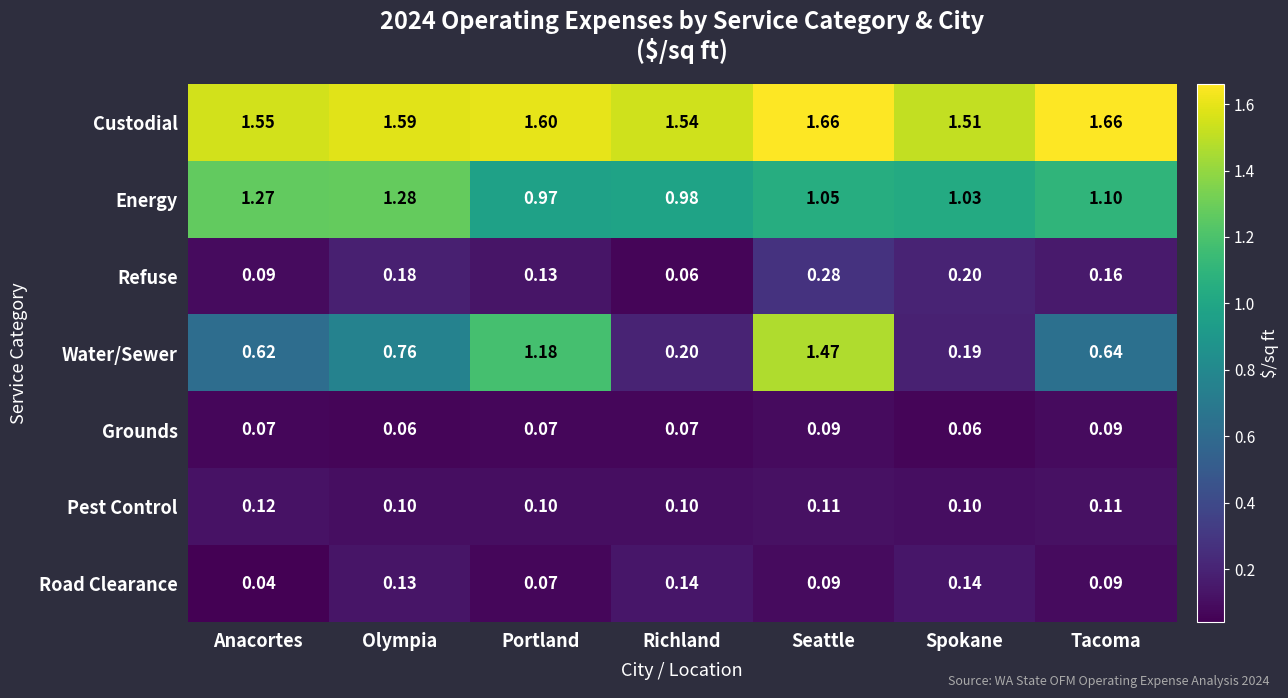

How many categories are shown in the chart?

7